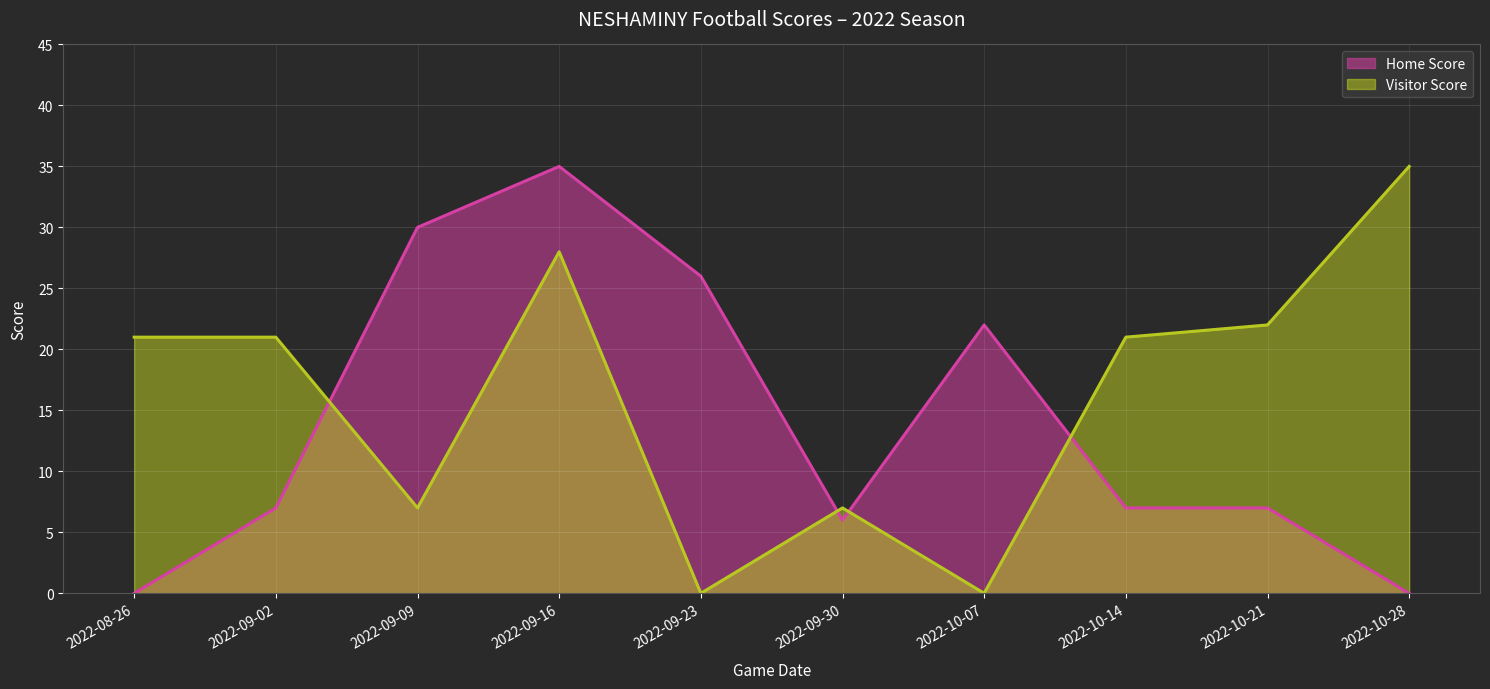

Reading right to left, what are all the values shown in this chart?

Home Score: 0	7	7	22	6	26	35	30	7	0
Visitor Score: 35	22	21	0	7	0	28	7	21	21